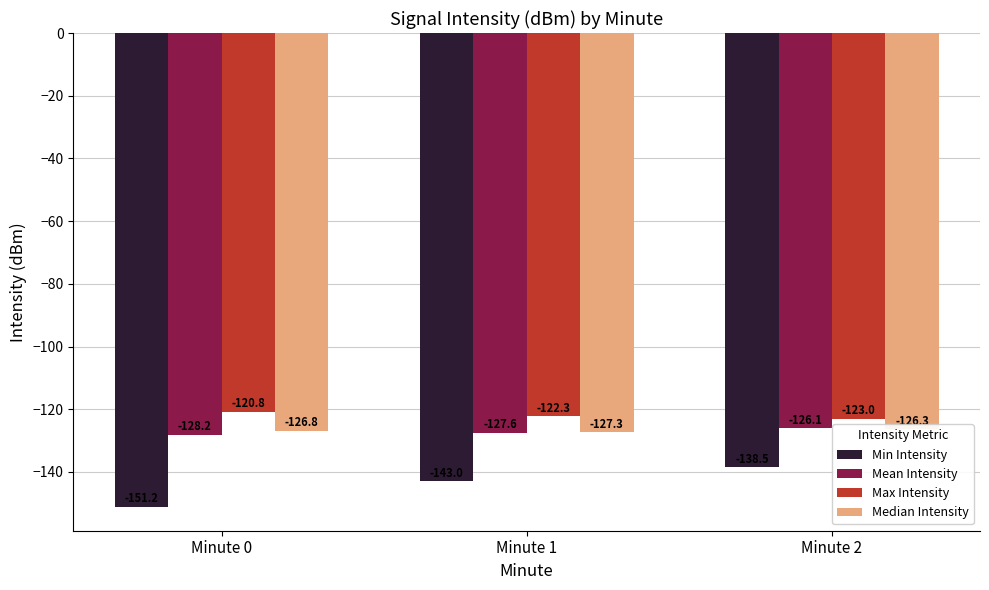

Reading right to left, extract all data points from this chart.

Min Intensity: -138.5	-143.0	-151.2
Mean Intensity: -126.1	-127.6	-128.2
Max Intensity: -123.0	-122.3	-120.8
Median Intensity: -126.3	-127.3	-126.8